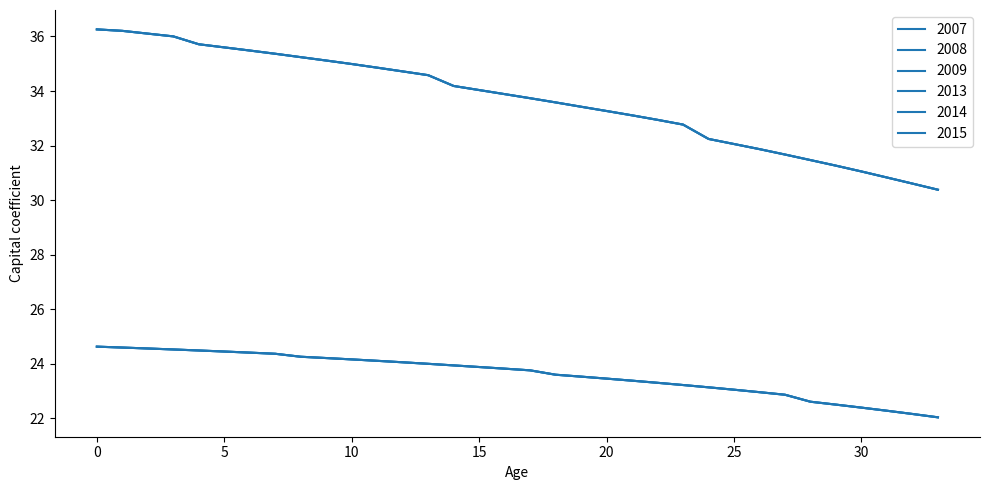

What is the value of the 2014 point at the 16th from the left?

34.0